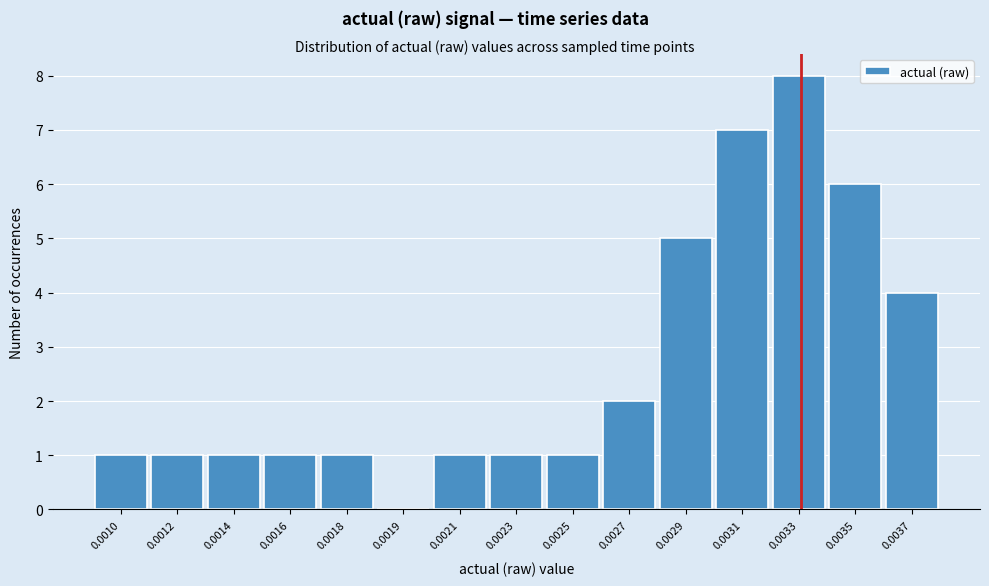

Reading left to right, extract all data points from this chart.

0.0010=1	0.0012=1	0.0014=1	0.0016=1	0.0018=1	0.0019=0	0.0021=1	0.0023=1	0.0025=1	0.0027=2	0.0029=5	0.0031=7	0.0033=8	0.0035=6	0.0037=4